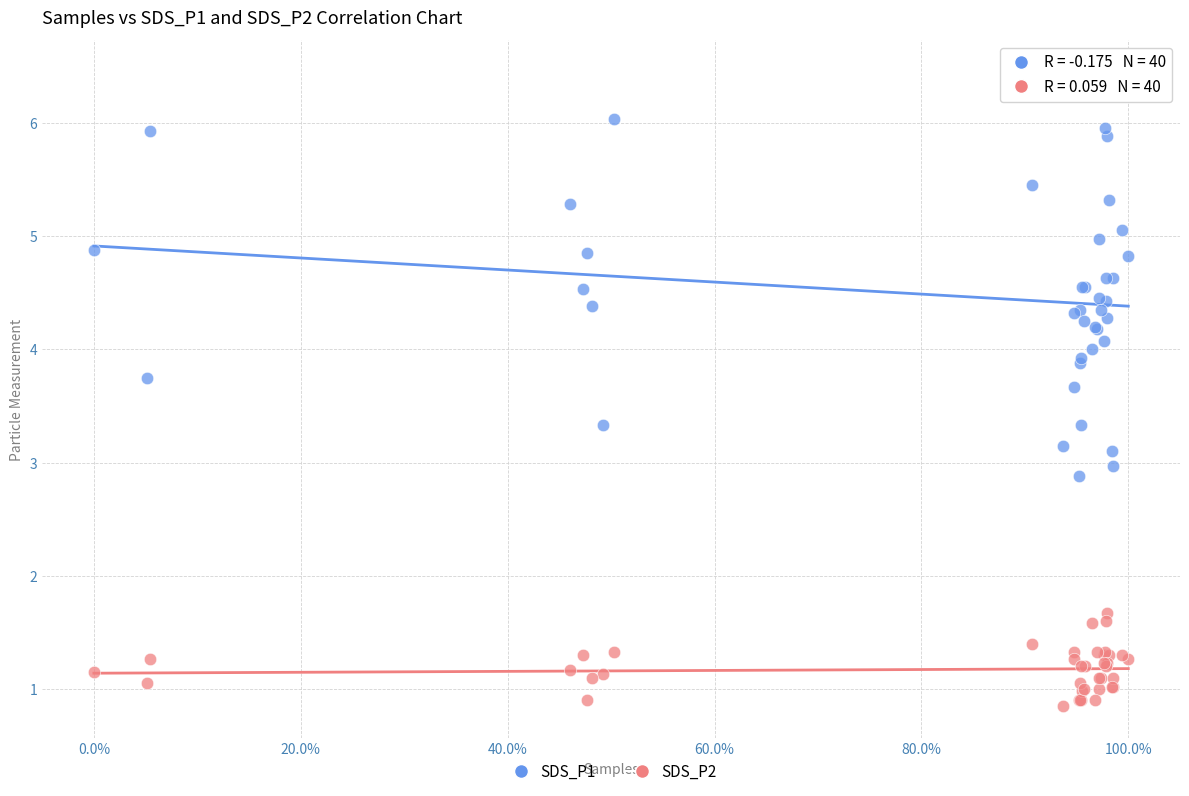

Which series contains the lowest Y value?

SDS_P2